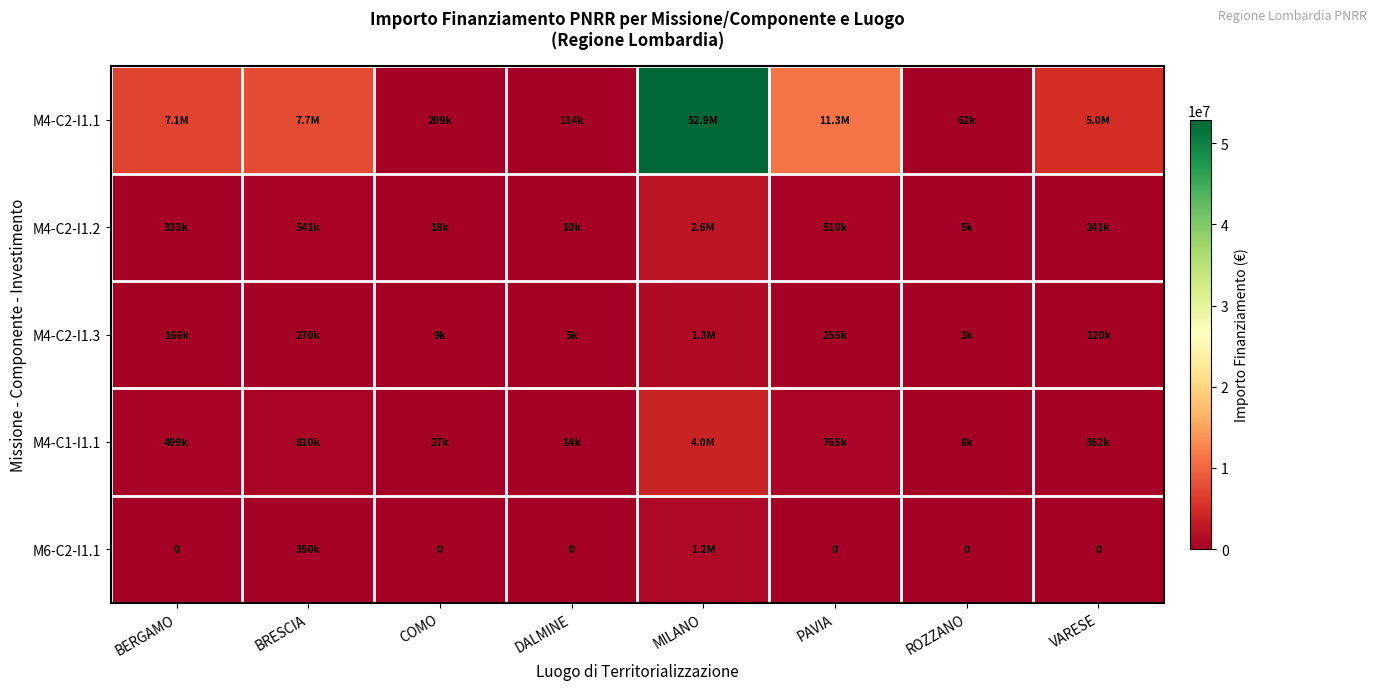

Between BERGAMO and COMO, which series saw the biggest shift?

M4-C2-I1.1